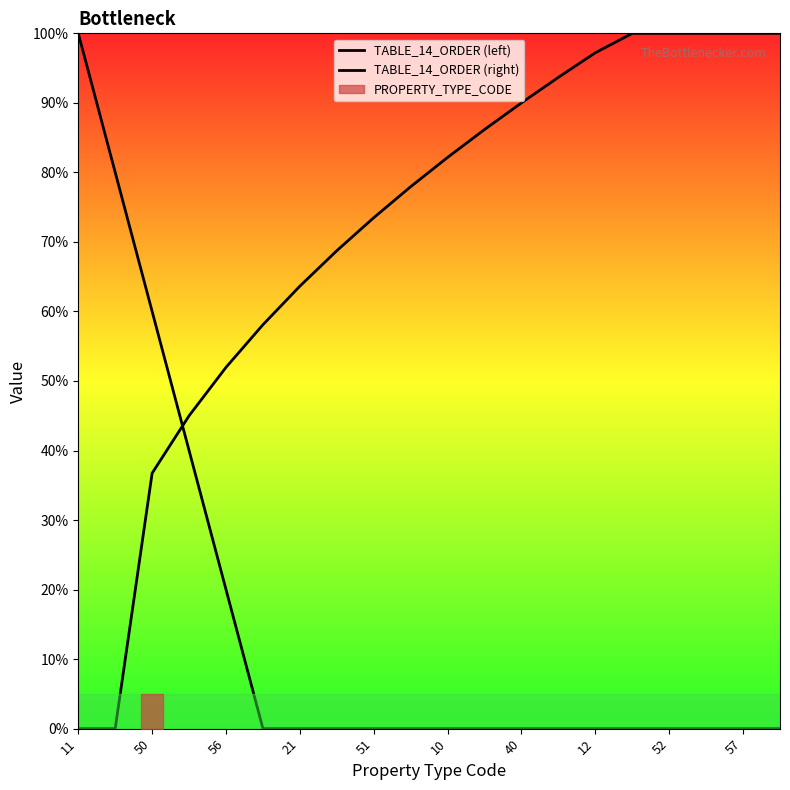

Reading right to left, what are all the values shown in this chart?

TABLE_14_ORDER (left): 0.0	0.0	0.0	0.0	0.0	0.0	0.0	0.0	0.0	0.0	0.0	0.0	0.0	0.0	0.0	2.0	4.0	6.0	8.0	10.0
TABLE_14_ORDER (right): 10.0	10.0	10.0	10.0	10.0	9.7	9.4	9.0	8.6	8.2	7.8	7.3	6.9	6.4	5.8	5.2	4.5	3.7	0.0	0.0